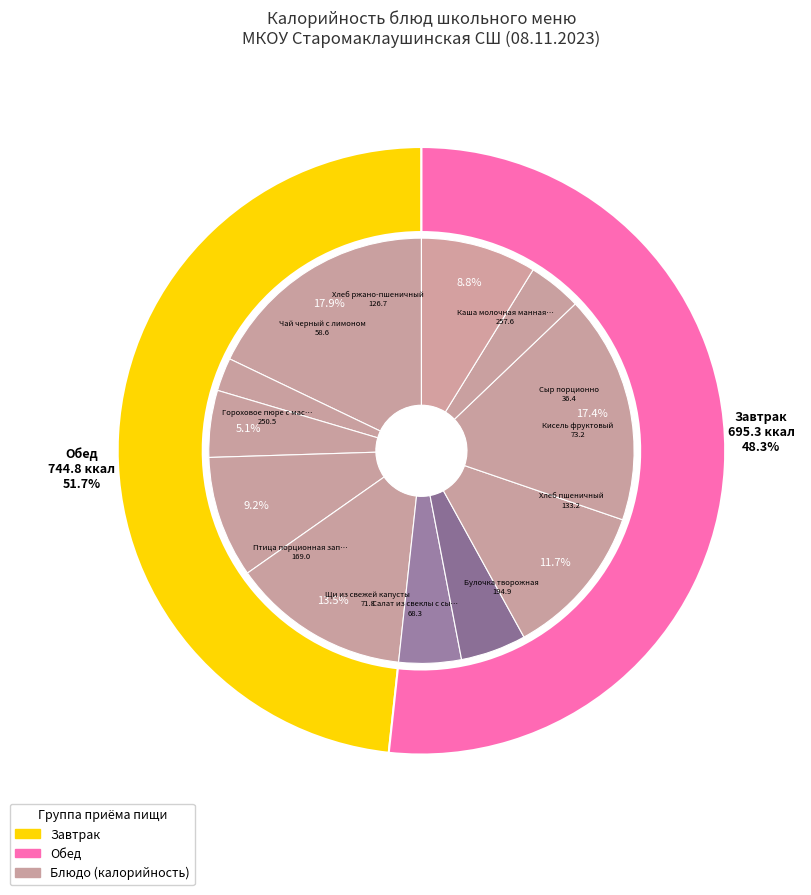

Does any single category account for the majority?

No